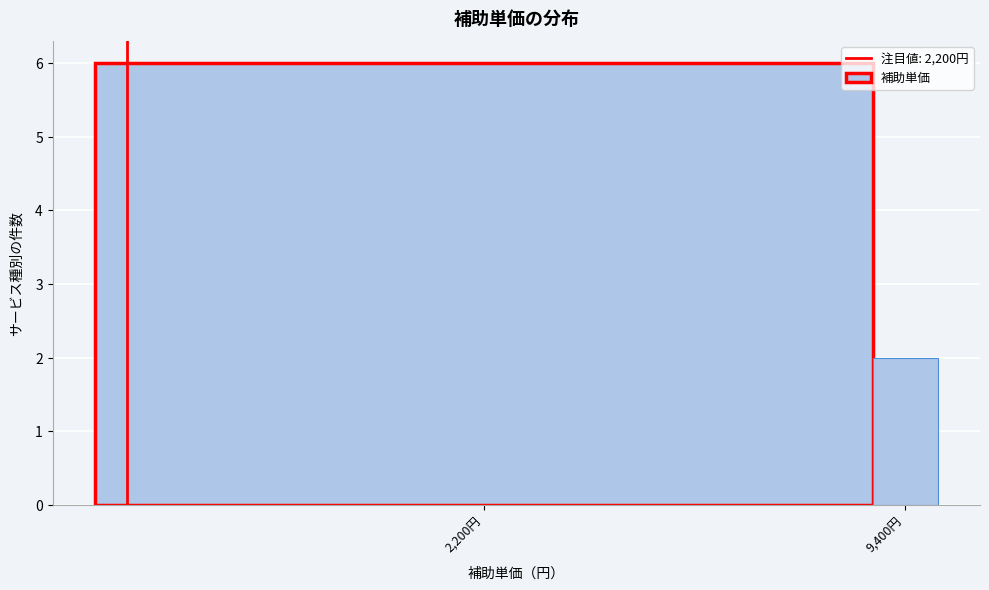

Reading left to right, transcribe all the data shown in this chart.

6	2